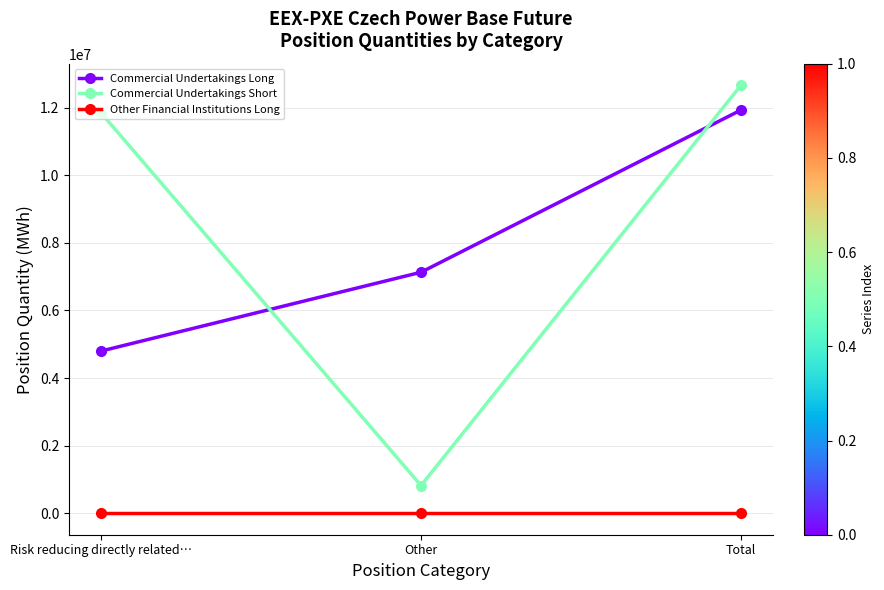

What is the spread (max minus min) of values at Other?

7131253